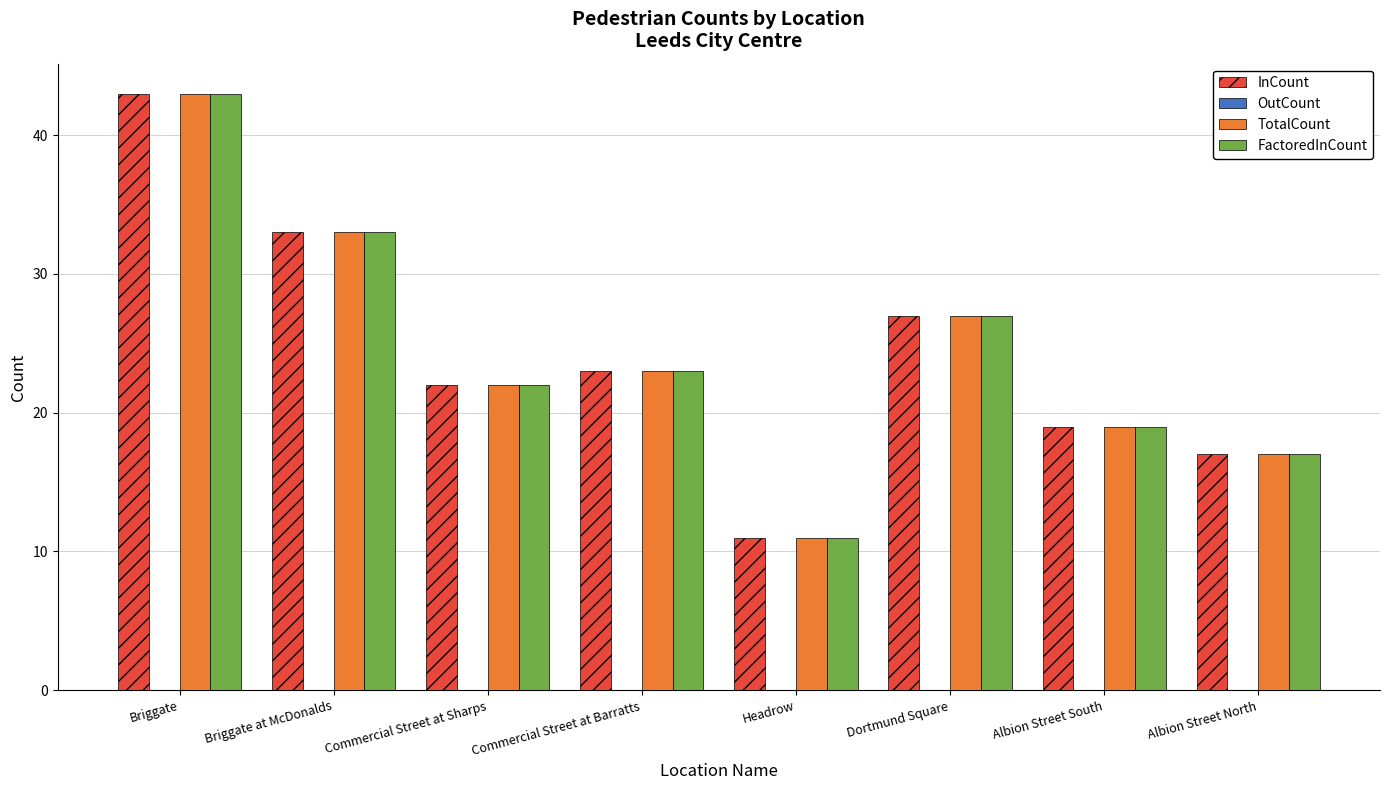

What is the label of the 4th bar from the left?

Commercial Street at Barratts